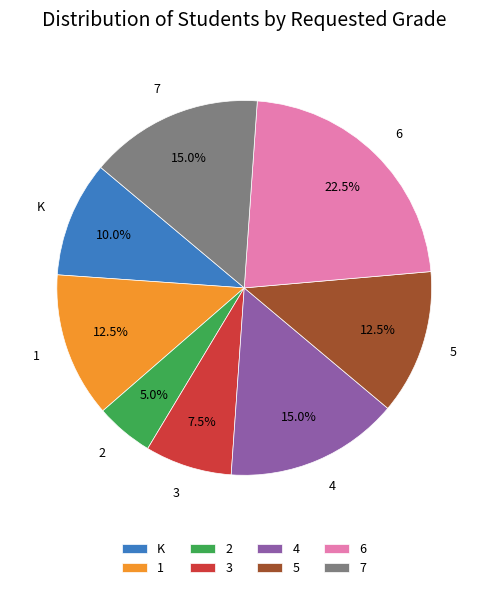

Between 1 and 4, which is larger?

4